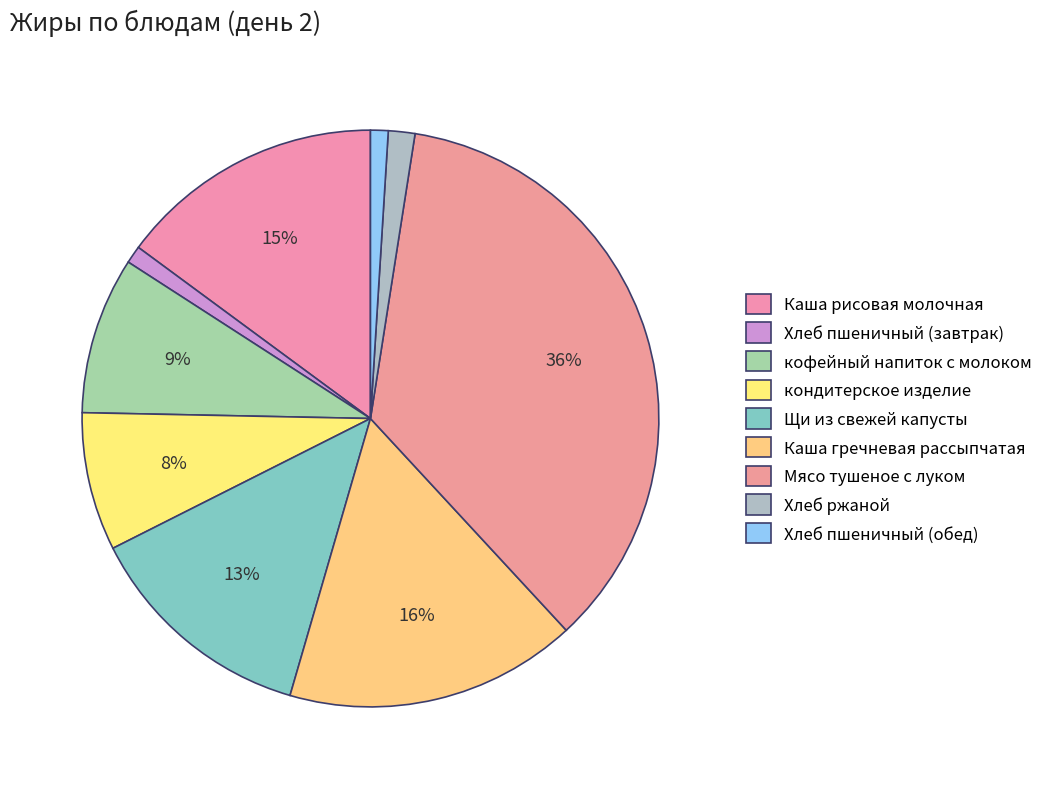

Combined, what portion of the pie is Мясо тушеное с луком and Щи из свежей капусты?

48.7%